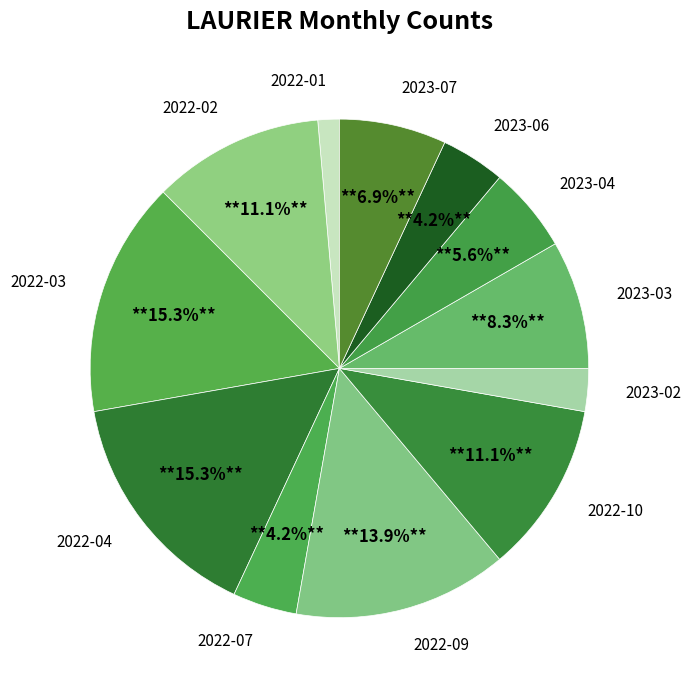

Is there a majority slice in this chart?

No